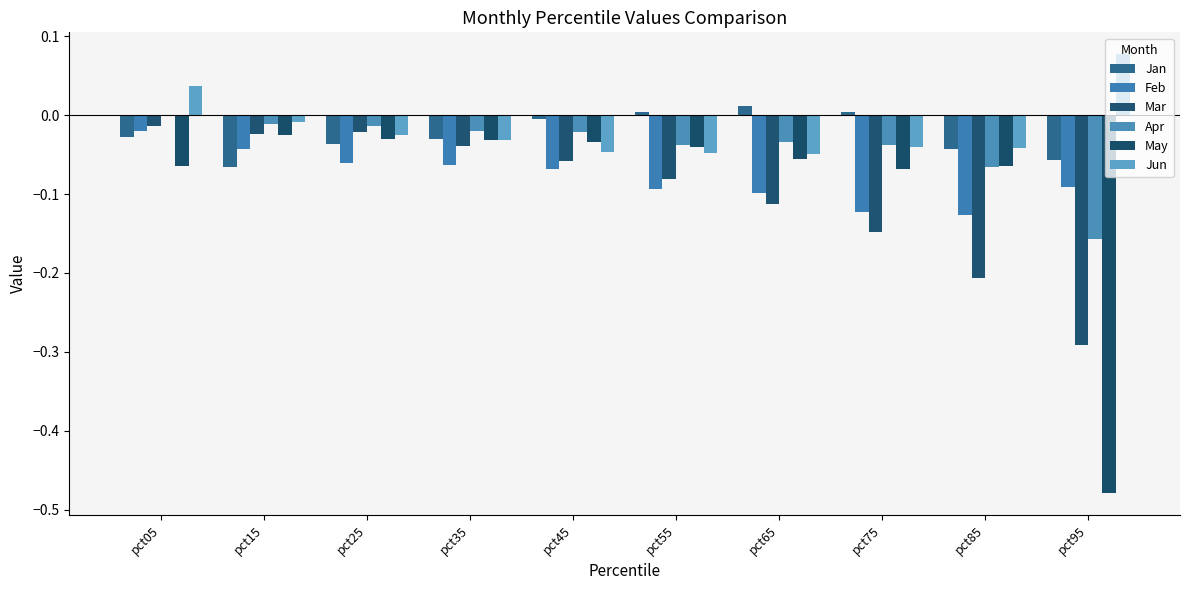

How many groups of bars are there?

10